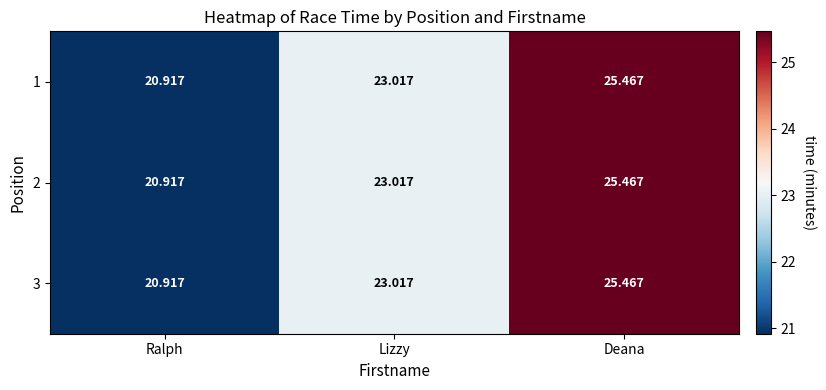

How many data points in 2 are less than 23?

1